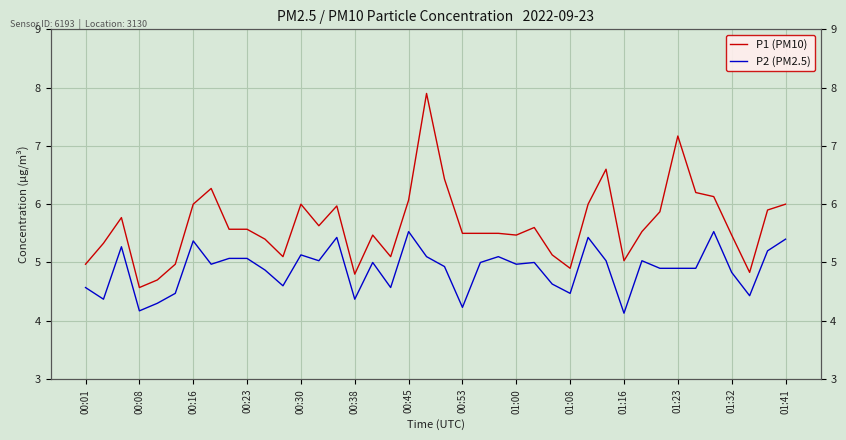

True or false: P1 (PM10) and P2 (PM2.5) cross at least once.

False